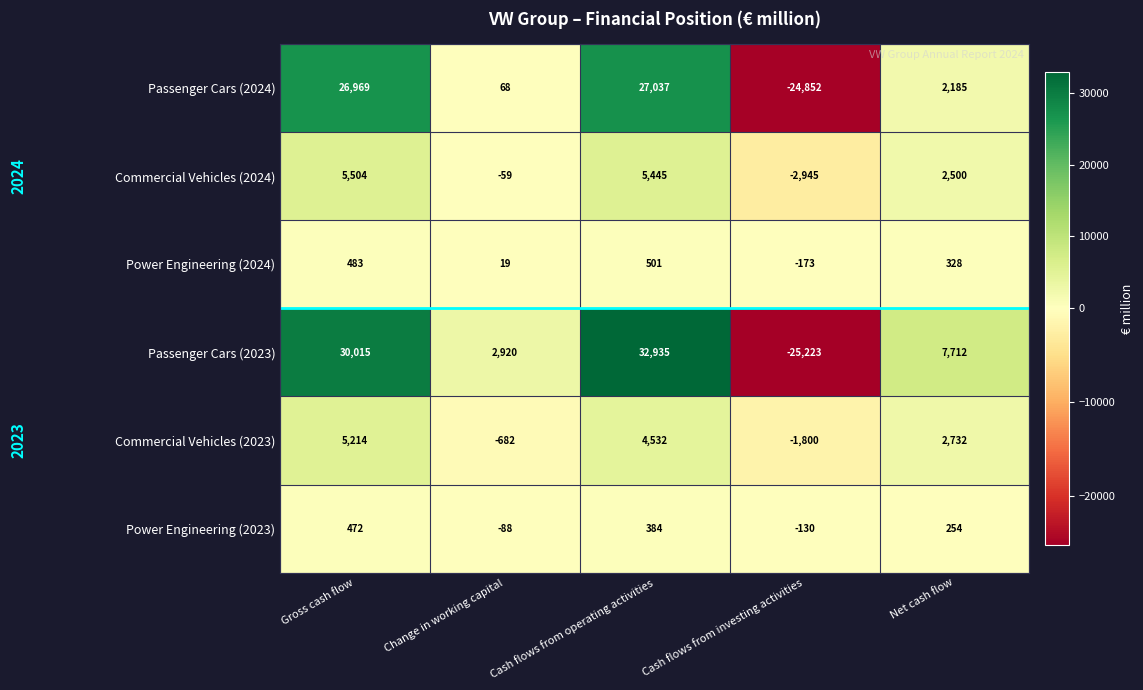

List the series in order of their peak value, lowest first.

Power Engineering (2023), Power Engineering (2024), Commercial Vehicles (2023), Commercial Vehicles (2024), Passenger Cars (2024), Passenger Cars (2023)